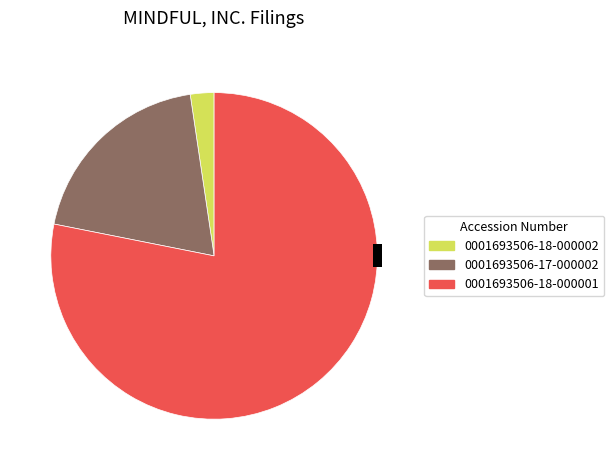

What is the change in value from 0001693506-18-000002 to 0001693506-18-000001?

+1940000